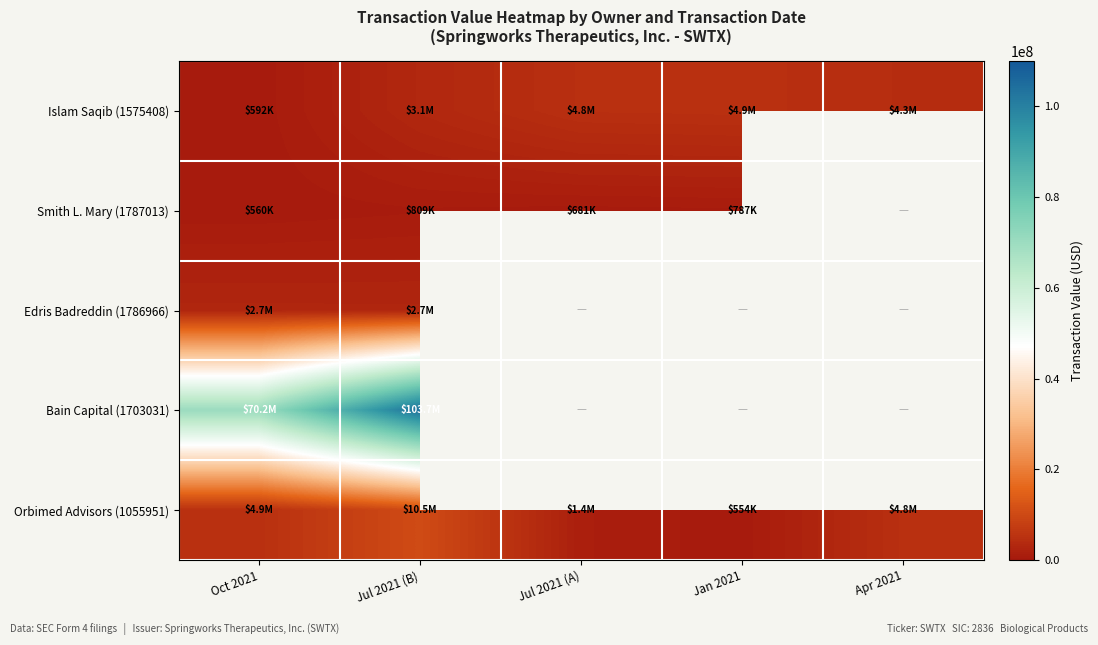

True or false: Islam Saqib (1575408) has a value of 5093894.6 at Jul 2021 (B).

False